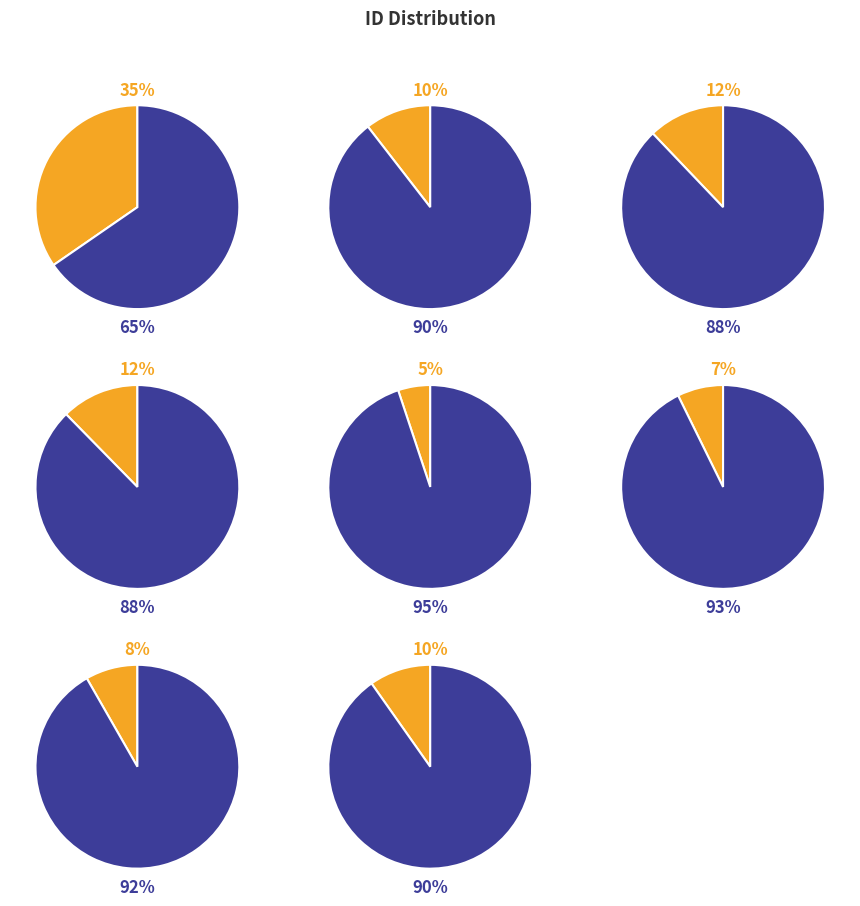

To the nearest percent, what portion does სოფიო ერისთავი represent?

12%